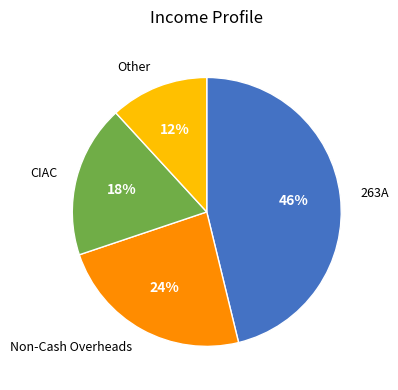

To the nearest percent, what is the difference between the largest and smallest slice percentages?

34%